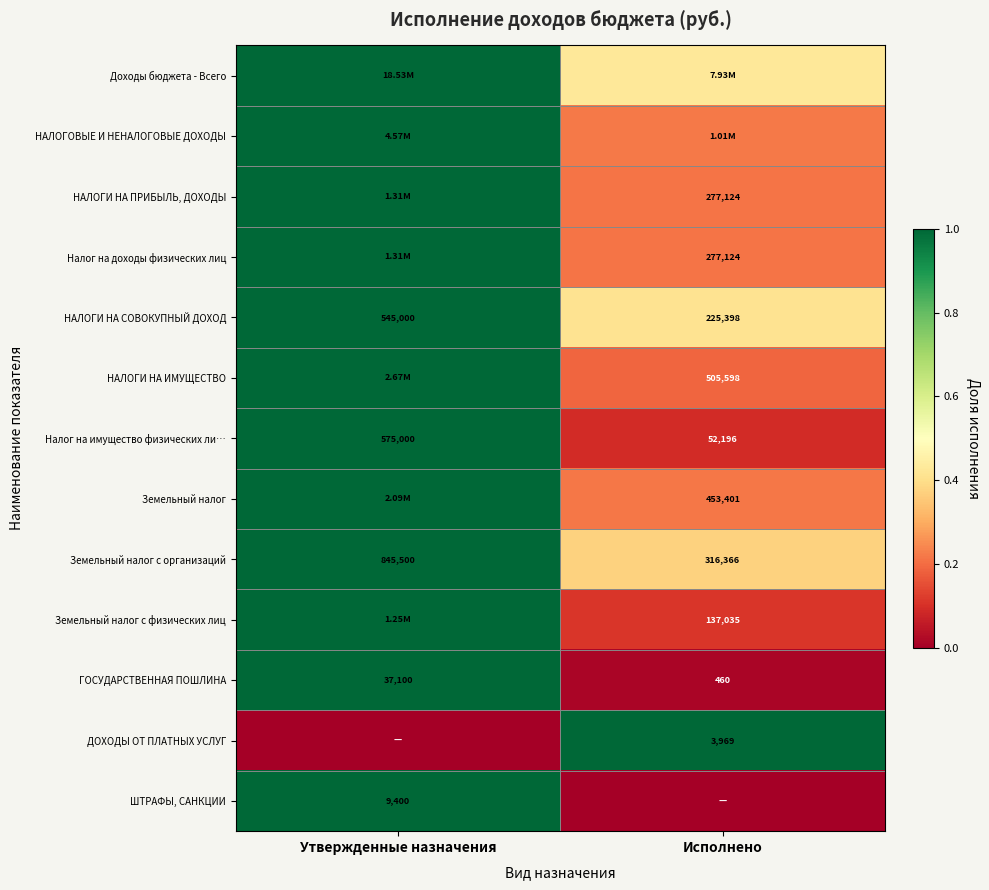

At which label does НАЛОГИ НА СОВОКУПНЫЙ ДОХОД reach its peak?

Утвержденные назначения